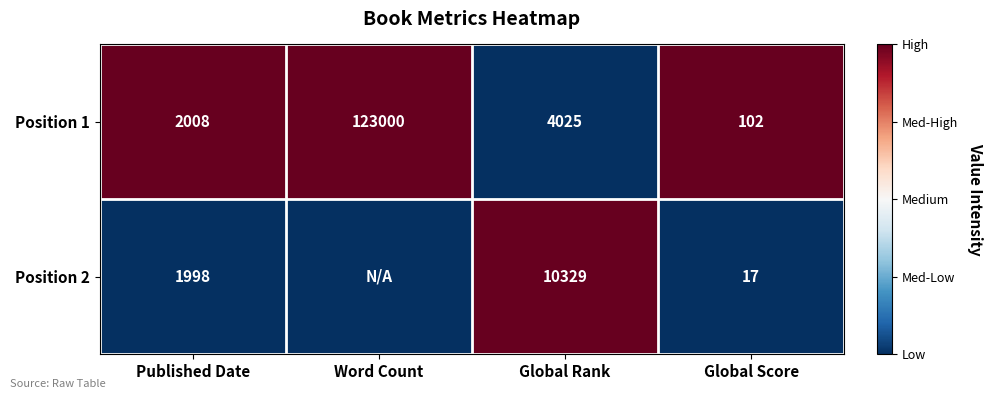

Rank the series at Global Rank from lowest to highest value.

Position 1, Position 2